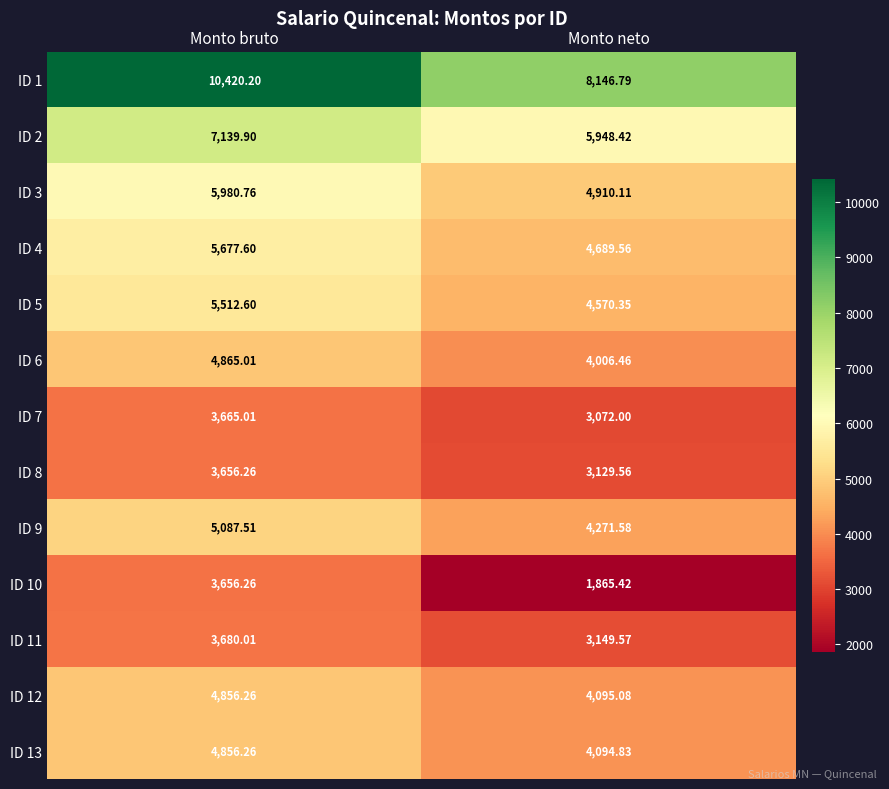

Is the value of ID 13 at Monto bruto greater than the value of ID 11 at Monto bruto?

Yes